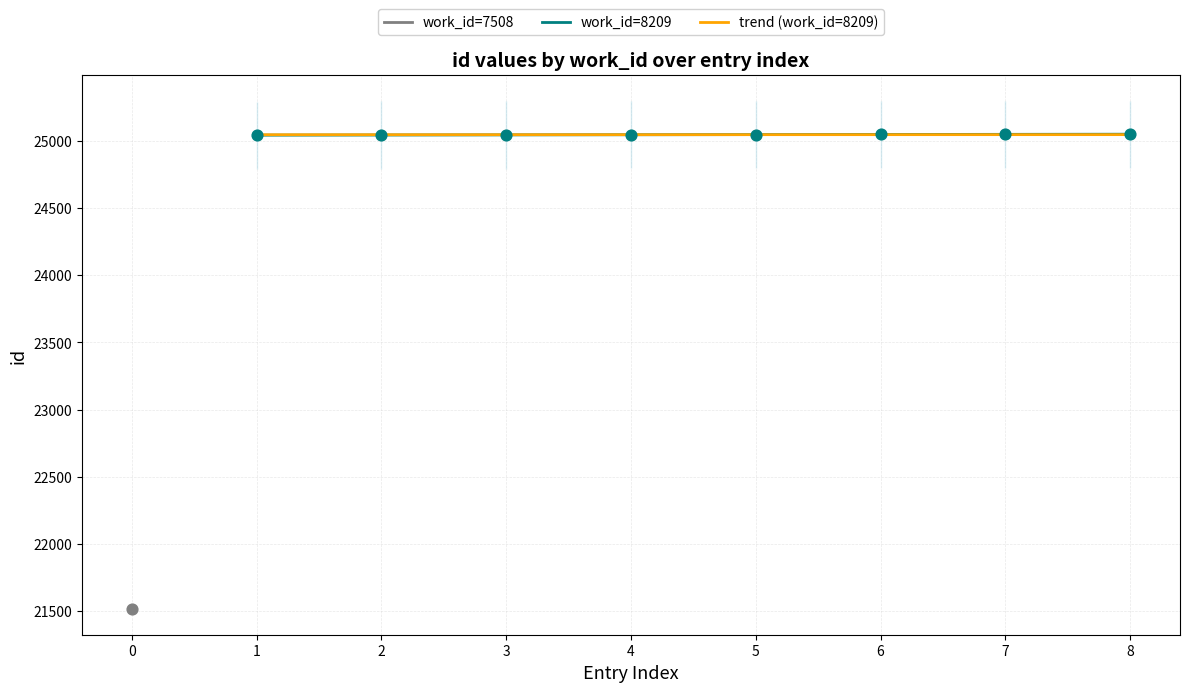

Which series has the widest spread of Y values?

work_id=8209